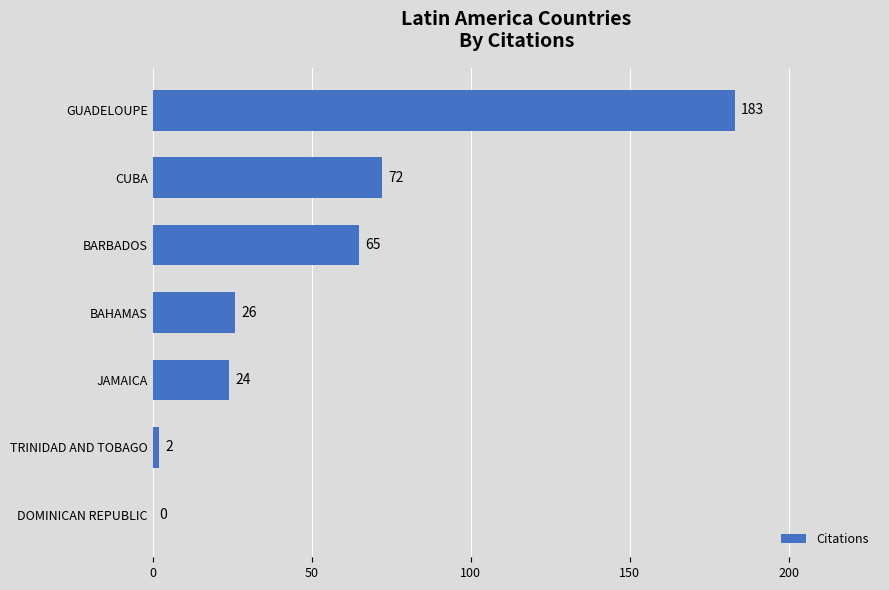

Reading bottom to top, what are all the values shown in this chart?

DOMINICAN REPUBLIC=0	TRINIDAD AND TOBAGO=2	JAMAICA=24	BAHAMAS=26	BARBADOS=65	CUBA=72	GUADELOUPE=183